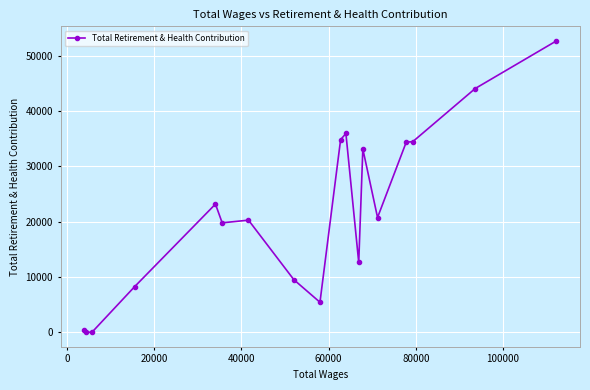

How many data points does each series have?

18